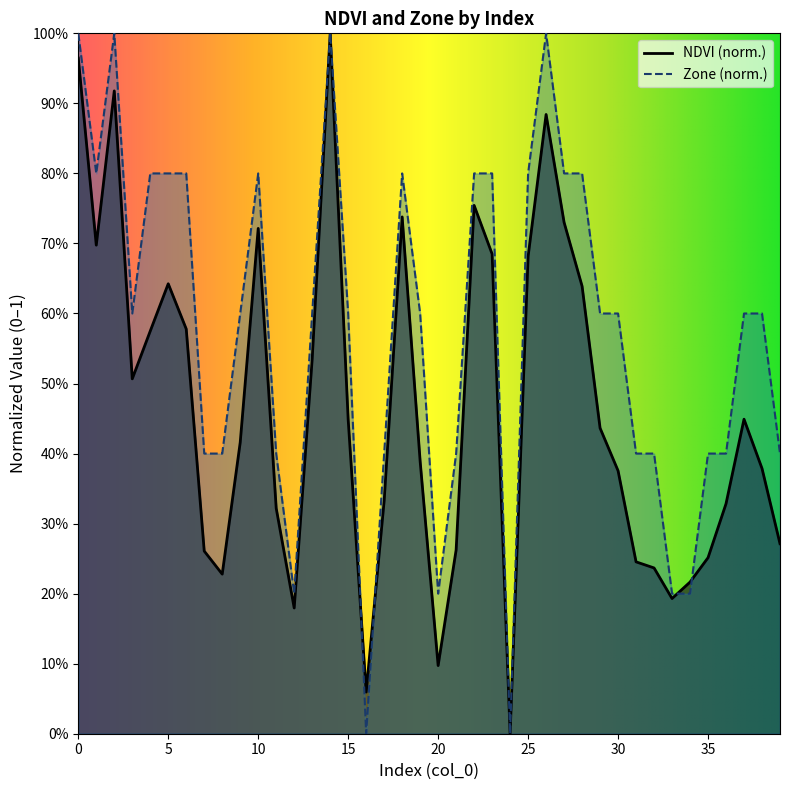

Read the Zone value at 32.

0.4